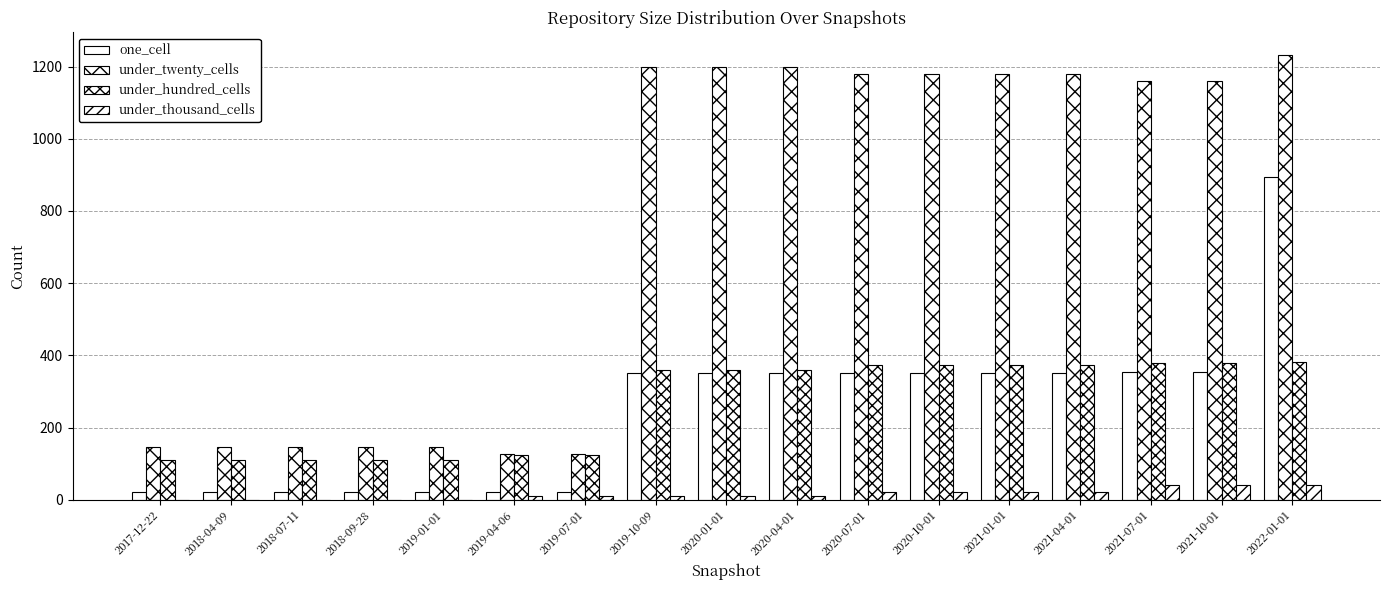

How many groups of bars are there?

17